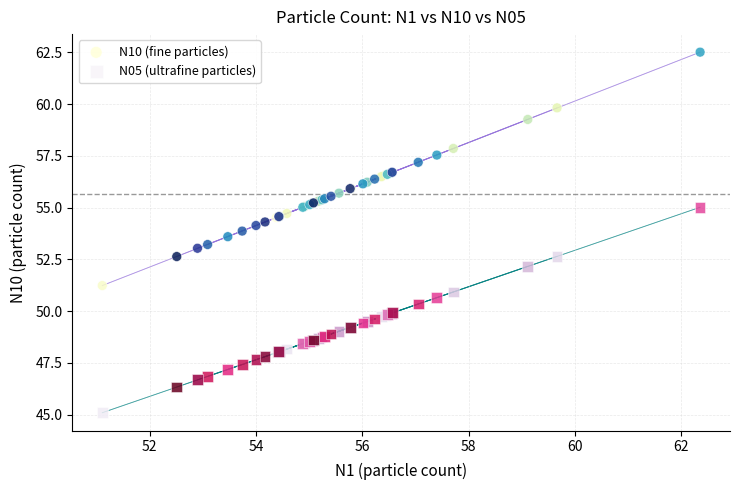

Which series reaches the minimum Y coordinate?

N05 (ultrafine particles)